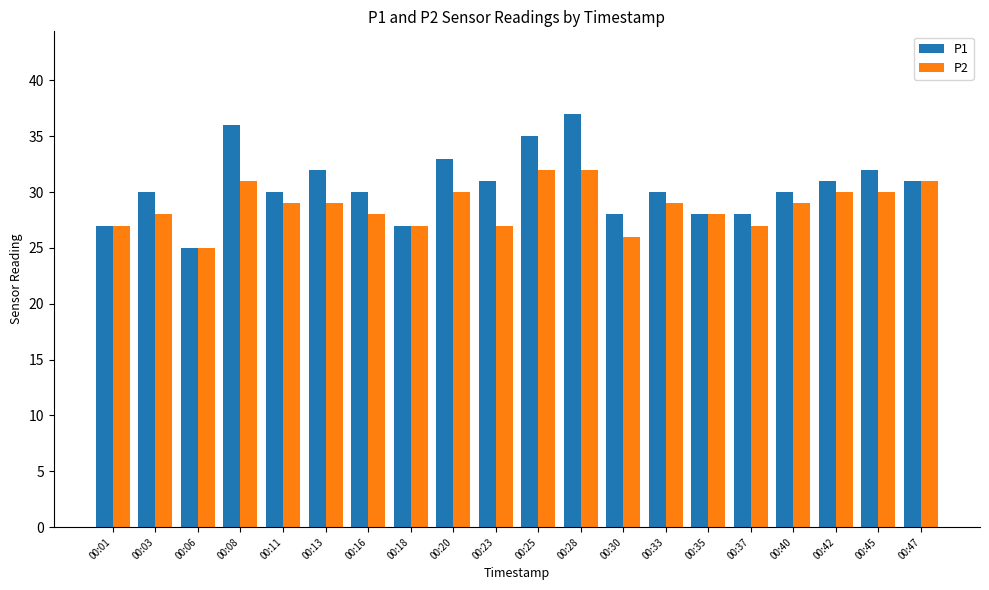

Which category has the lowest value in the P2 series?

00:06